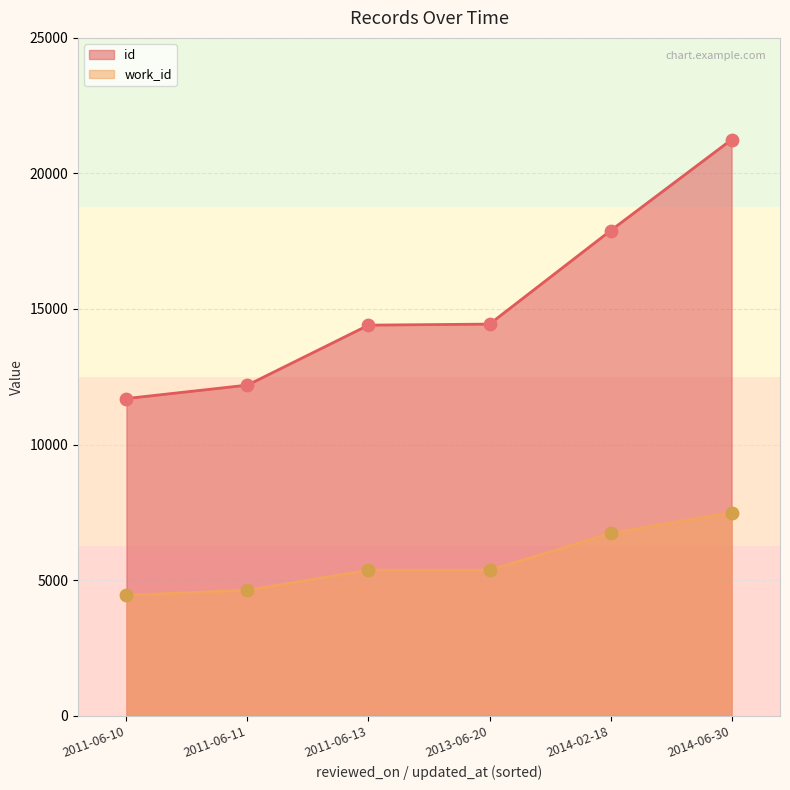

Which series contains the lowest Y value?

work_id